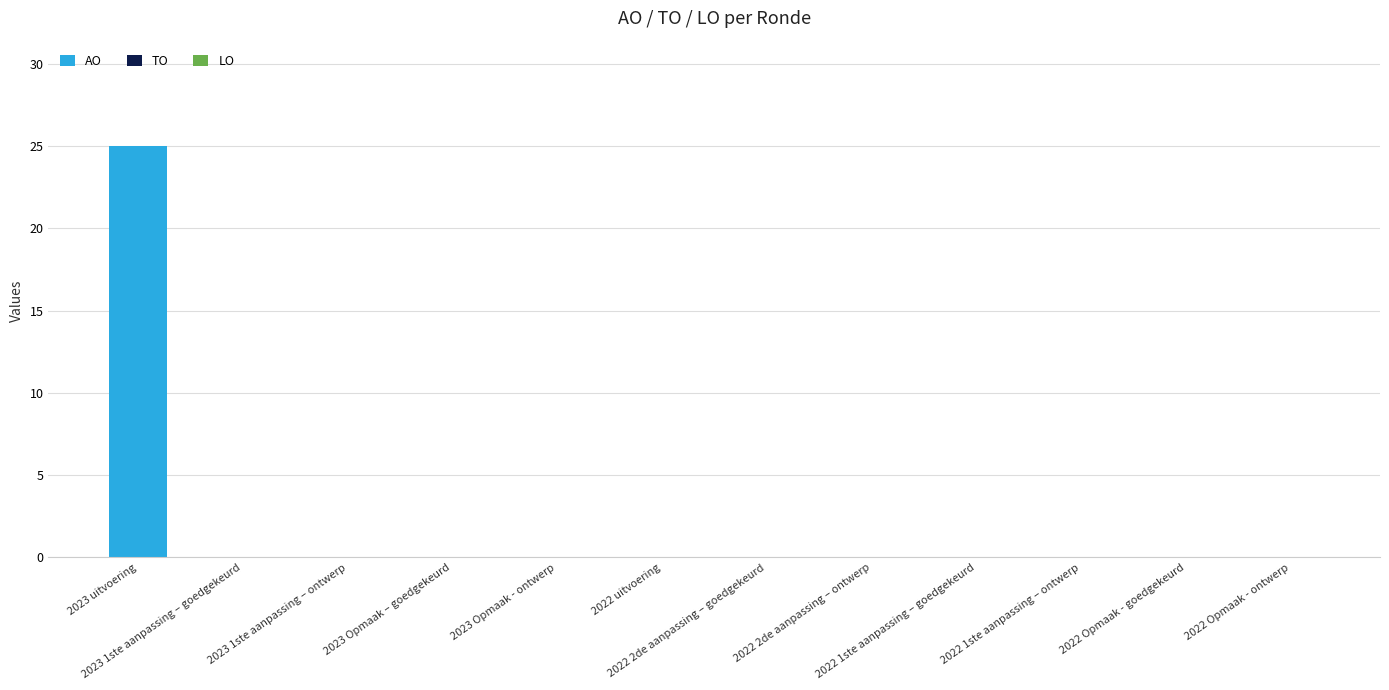

Count the number of data series in this chart.

1